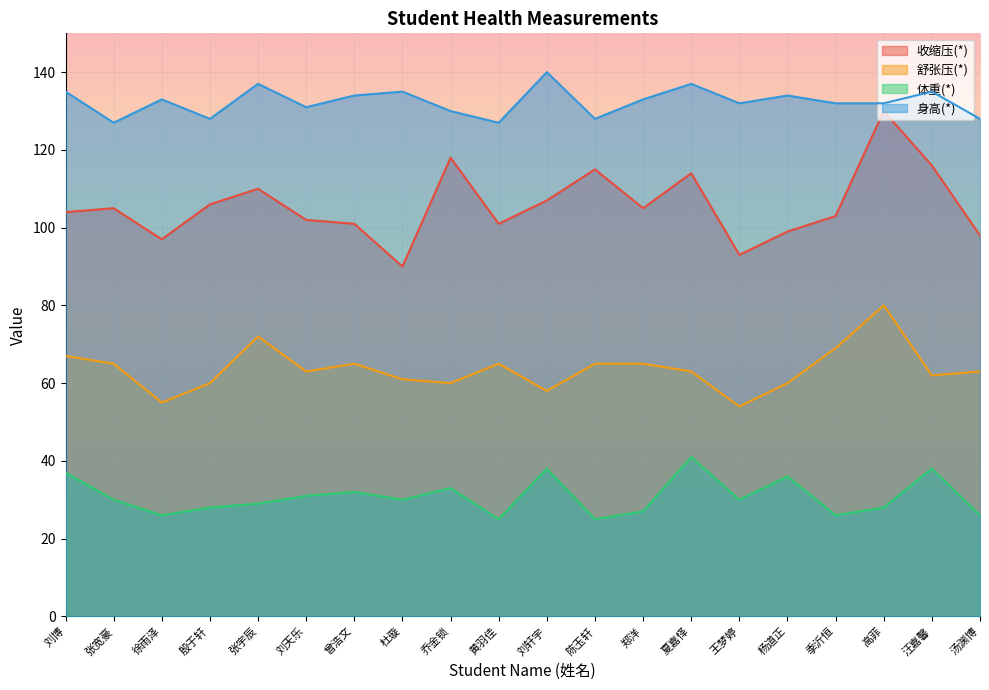

Which category has the lowest value across all series?

黄羽佳